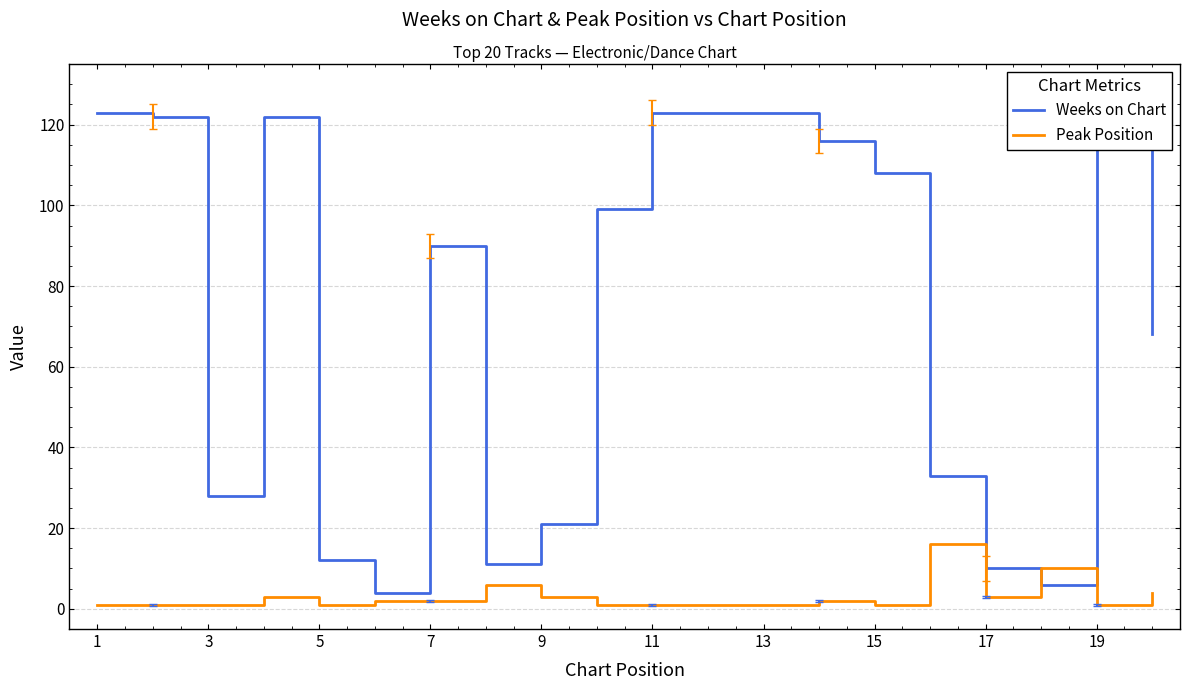

True or false: Peak Position has more than 0 points higher than both neighbors.

True